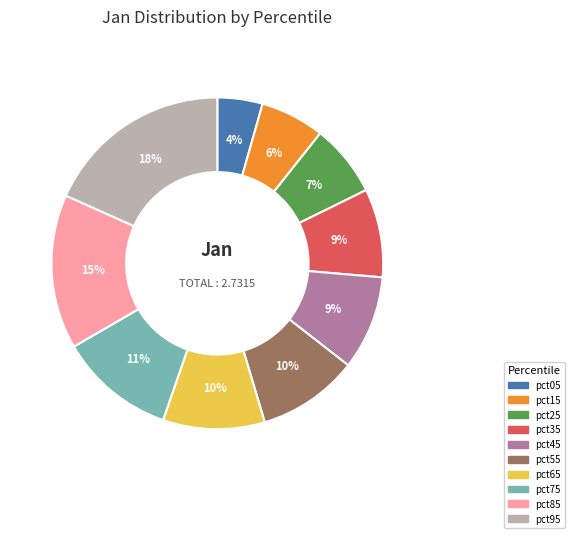

Which slice is the smallest?

pct05